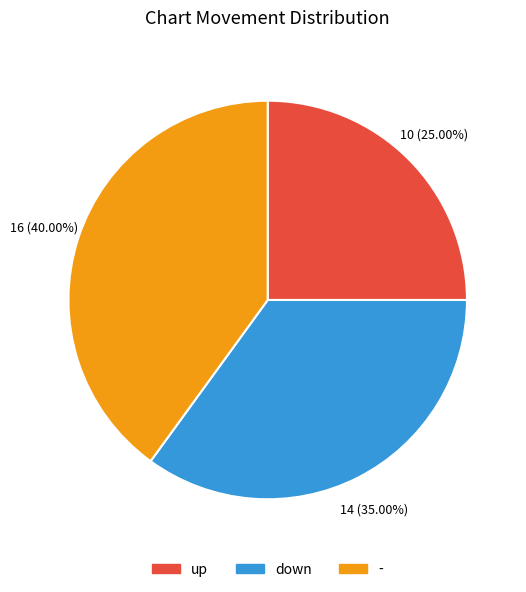

To the nearest percent, what is the difference between the largest and smallest slice percentages?

15%